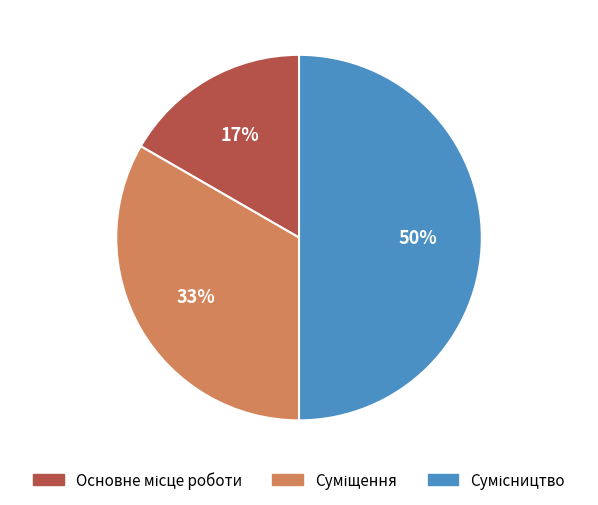

To the nearest percent, what is the average slice percentage?

33%